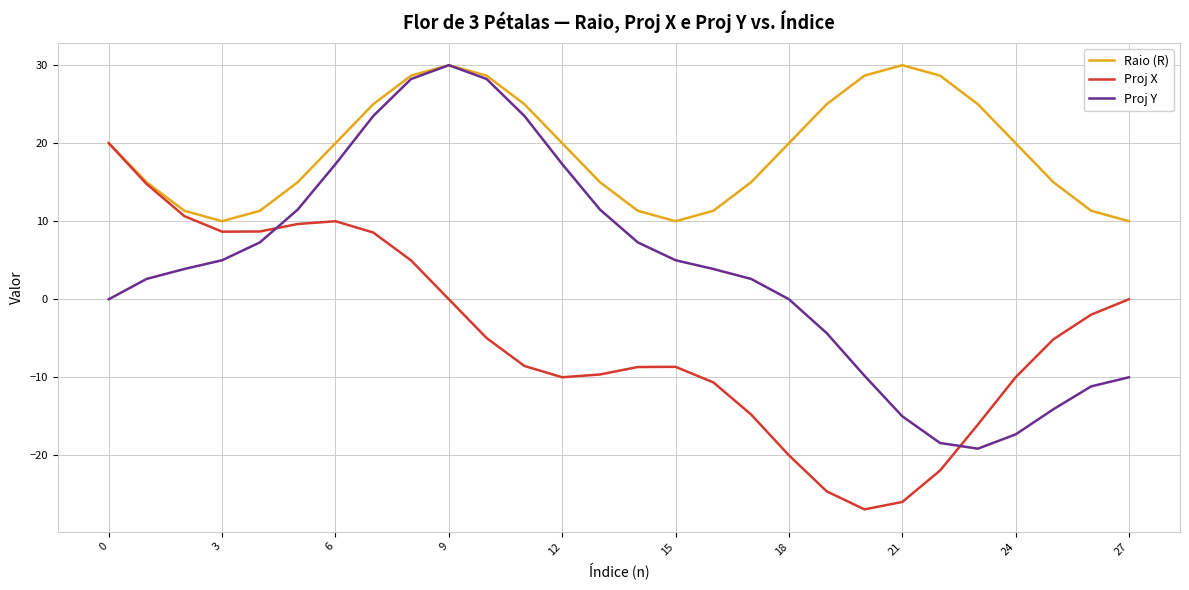

Which series has the largest total across all categories?

Raio (R)